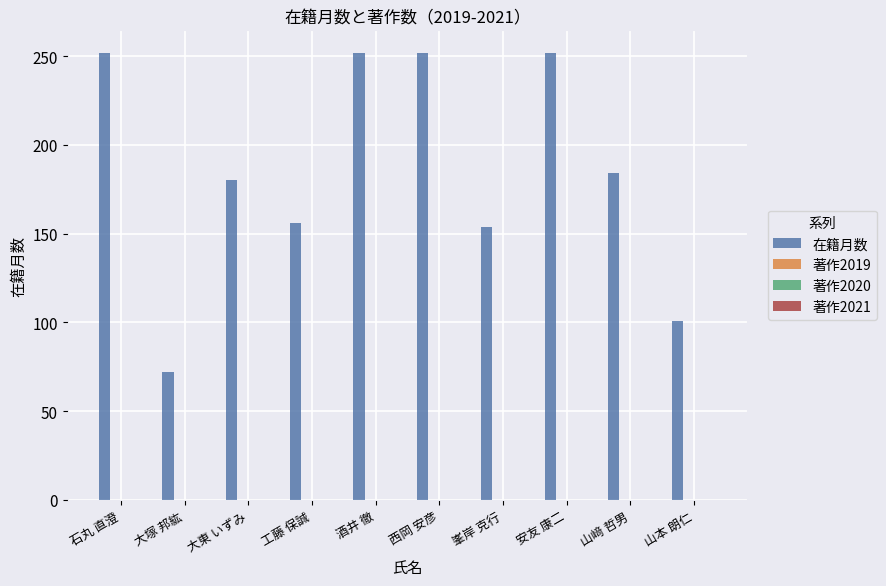

How many bars are there in total?

10